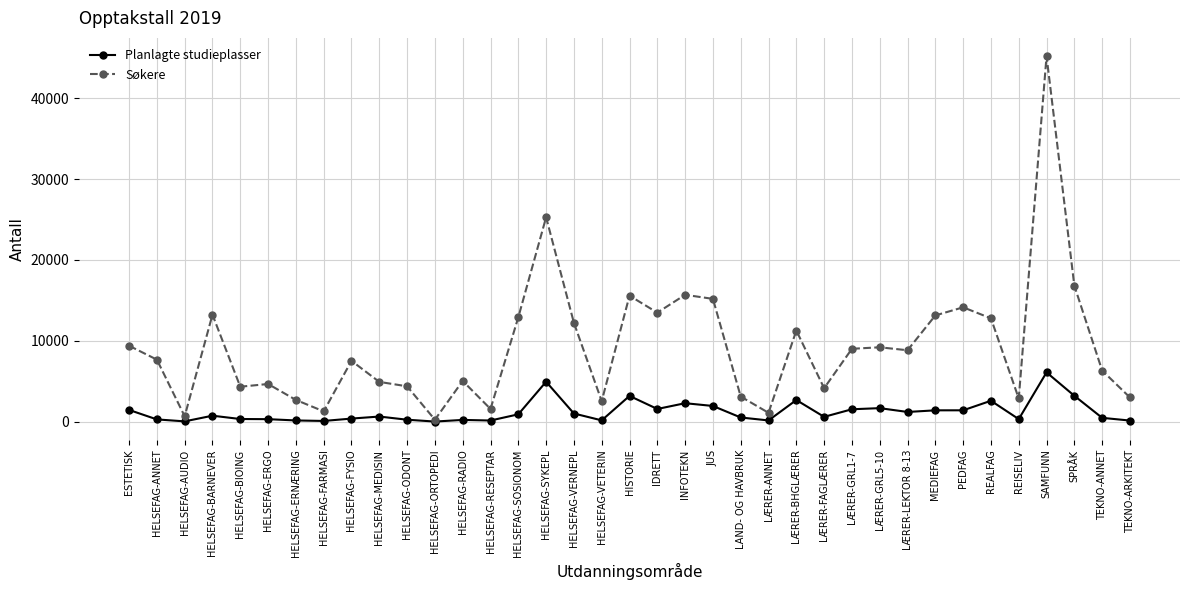

How many data points in Søkere are less than 7674?

18